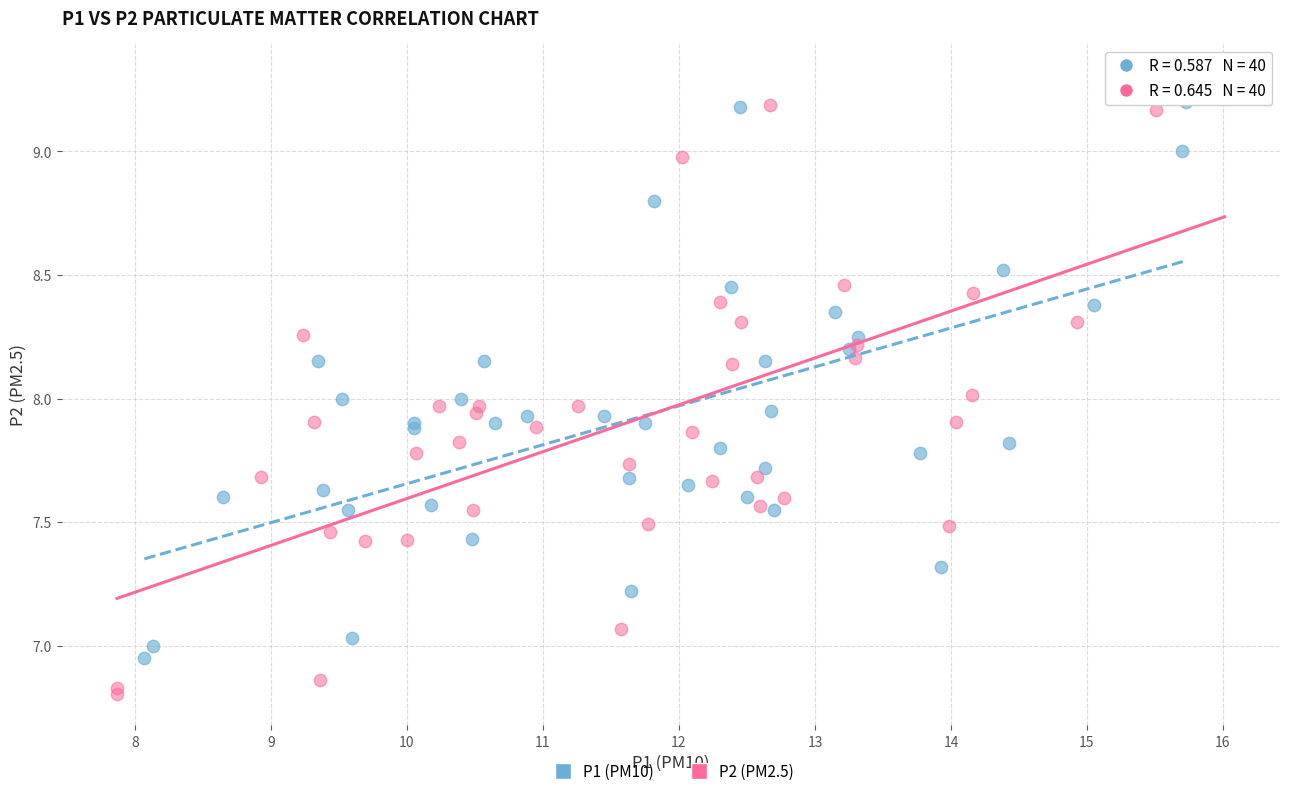

What are all the series names shown in the legend?

P1 (PM10), P2 (PM2.5)